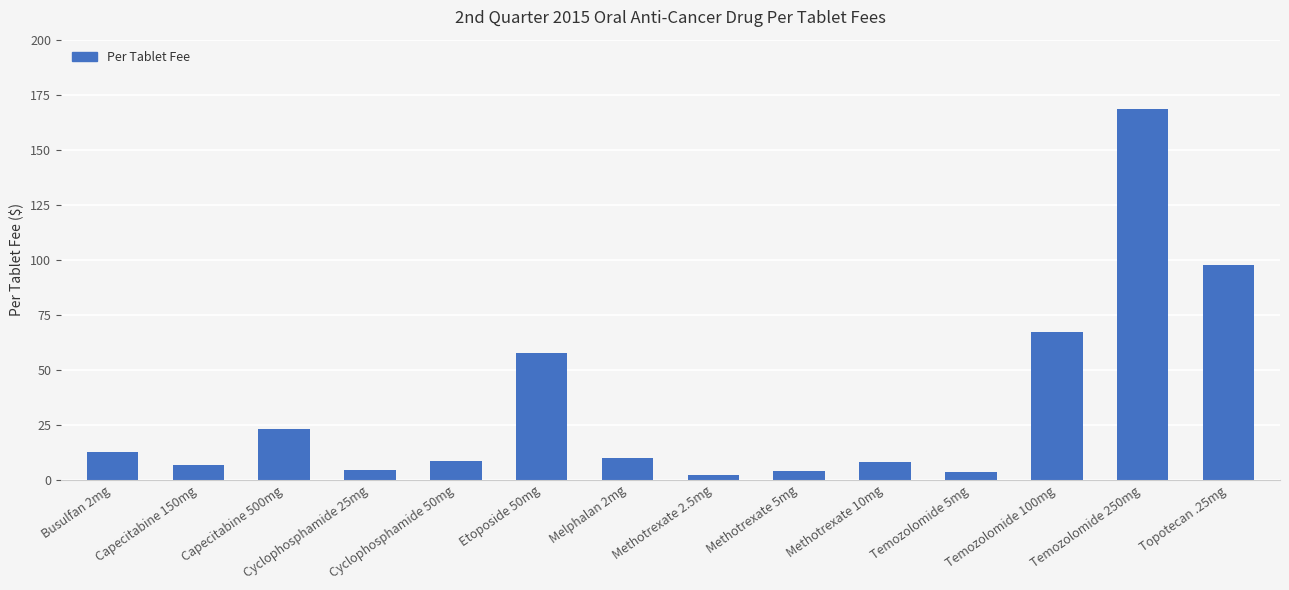

How many data points are above 9?

7